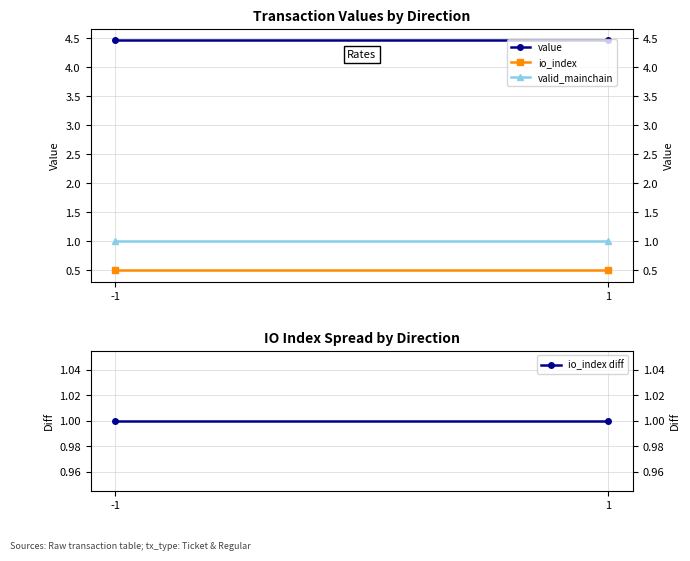

Where is valid_mainchain nearest to the value 1?

-1